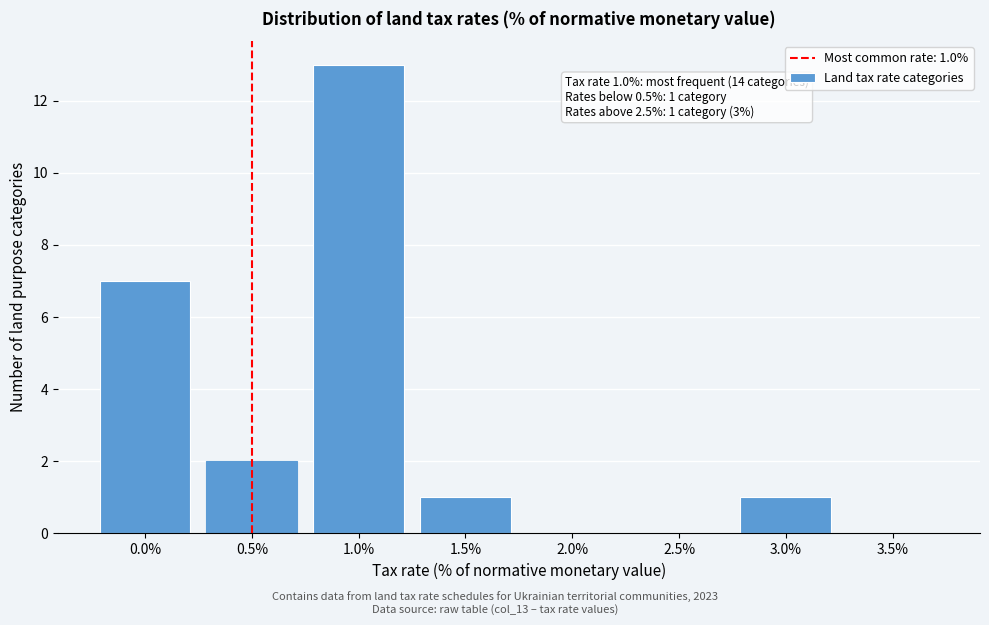

Reading left to right, transcribe all the data shown in this chart.

0.0%=7	0.5%=2	1.0%=13	1.5%=1	2.0%=0	2.5%=0	3.0%=1	3.5%=0